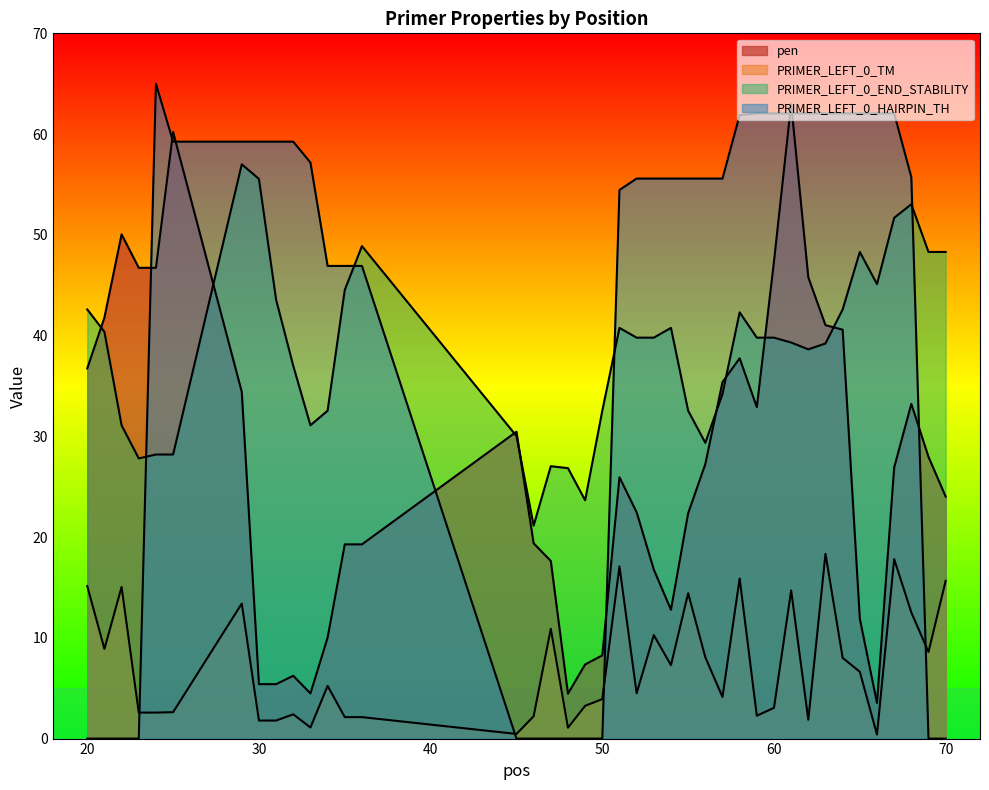

Reading left to right, extract all data points from this chart.

pen: 20=36.7	21=41.8	22=50.0	23=46.7	24=46.7	25=60.2	29=34.4	30=5.4	31=5.4	32=6.2	33=4.5	34=10.0	35=19.3	36=19.3	45=30.5	46=19.4	47=17.6	48=4.5	49=7.4	50=8.3	51=25.9	52=22.5	53=16.8	54=12.8	55=22.4	56=27.2	57=35.4	58=37.7	59=32.9	60=47.4	61=63.0	62=45.8	63=41.0	64=40.6	65=11.9	66=3.5	67=26.9	68=33.2	69=28.0	70=24.0
PRIMER_LEFT_0_END_STABILITY: 20=42.6	21=40.4	22=31.1	23=27.8	24=28.2	25=28.2	29=57.0	30=55.6	31=43.6	32=37.0	33=31.1	34=32.5	35=44.5	36=48.9	45=30.0	46=21.1	47=27.0	48=26.8	49=23.7	50=32.5	51=40.8	52=39.8	53=39.8	54=40.8	55=32.5	56=29.4	57=34.2	58=42.3	59=39.8	60=39.8	61=39.3	62=38.6	63=39.2	64=42.6	65=48.3	66=45.1	67=51.7	68=53.0	69=48.3	70=48.3
PRIMER_LEFT_0_HAIRPIN_TH: 20=0.0	21=0.0	22=0.0	23=0.0	24=65.0	25=59.2	29=59.2	30=59.2	31=59.2	32=59.2	33=57.2	34=46.9	35=46.9	36=46.9	45=0.0	46=0.0	47=0.0	48=0.0	49=0.0	50=0.0	51=54.5	52=55.6	53=55.6	54=55.6	55=55.6	56=55.6	57=55.6	58=61.9	59=62.1	60=62.1	61=62.1	62=62.1	63=62.1	64=62.1	65=62.1	66=62.1	67=62.1	68=55.7	69=0.0	70=0.0